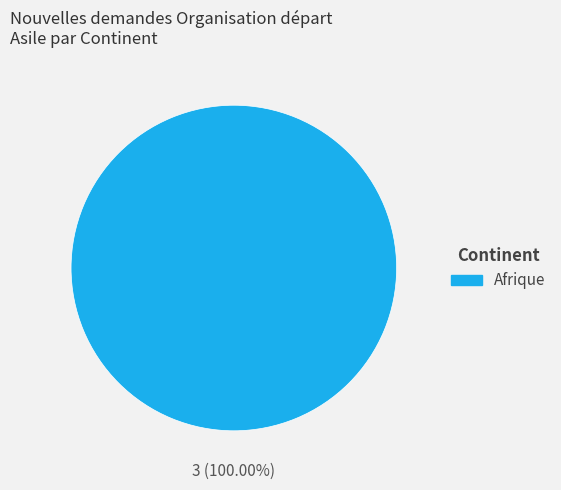

Does any single category account for the majority?

Yes